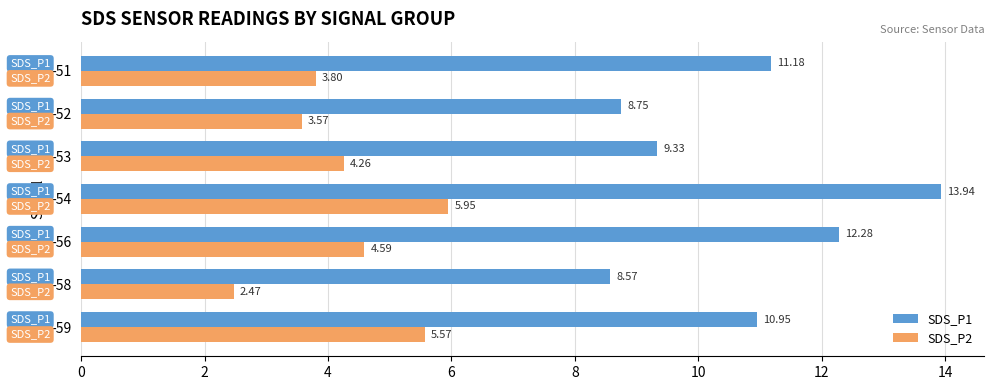

What is the difference between the highest and lowest values at -54?

8.0